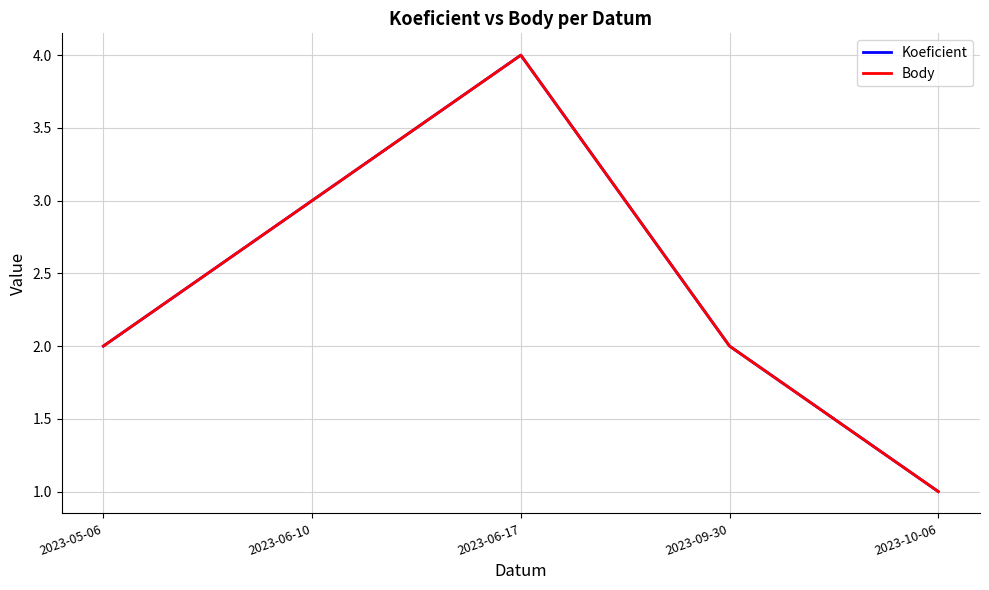

True or false: Body has more than 1 interior local peaks.

False